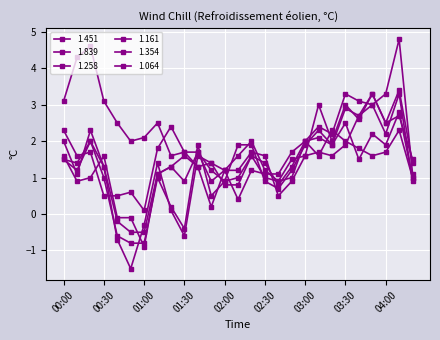

How many series are shown in this chart?

6